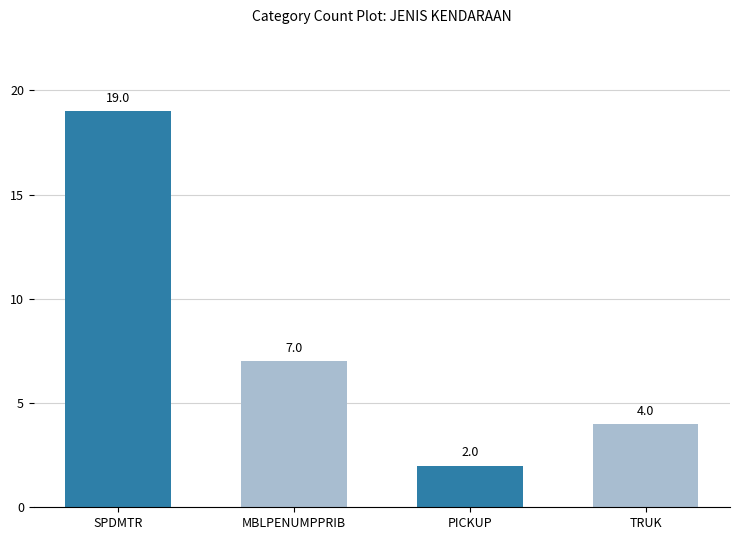

Which has a higher value, MBLPENUMPPRIB or TRUK?

MBLPENUMPPRIB